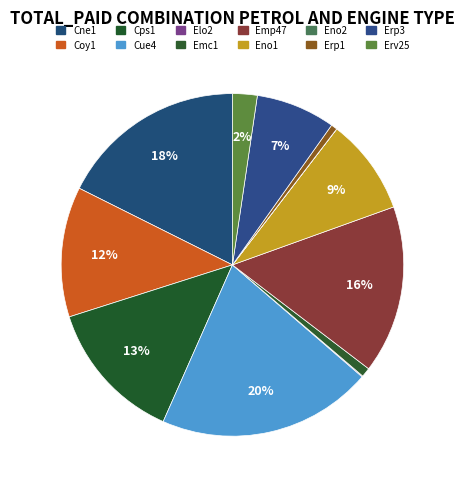

Which category has the smallest portion of the pie?

Eno2